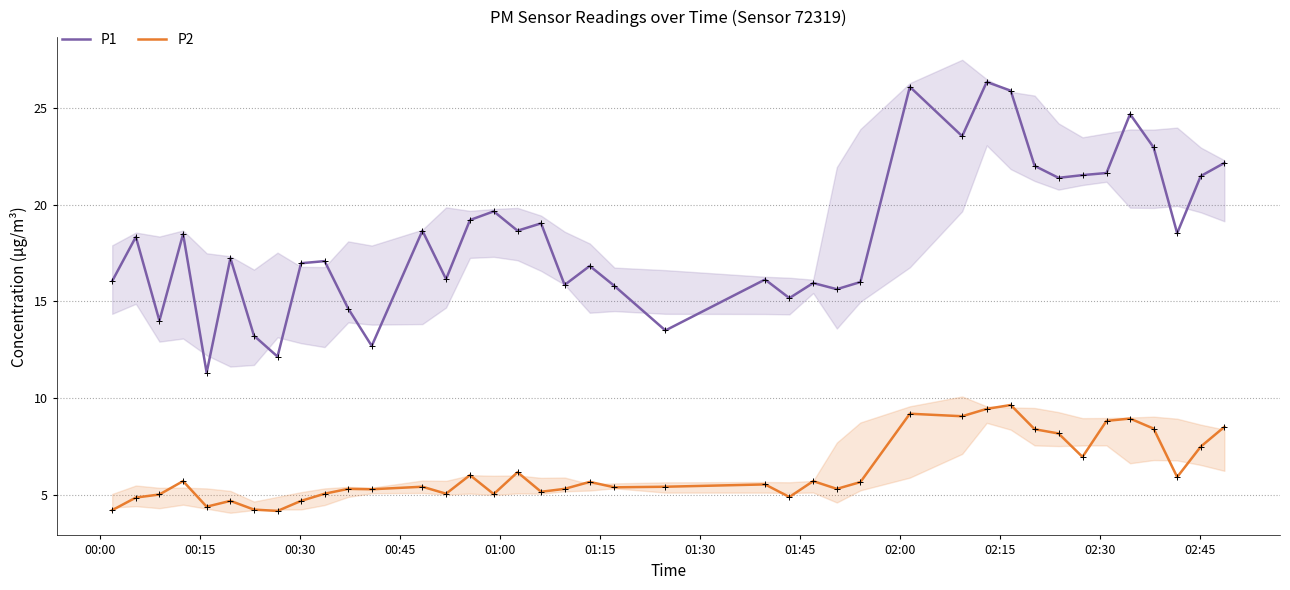

True or false: P1 and P2 intersect in this chart.

False